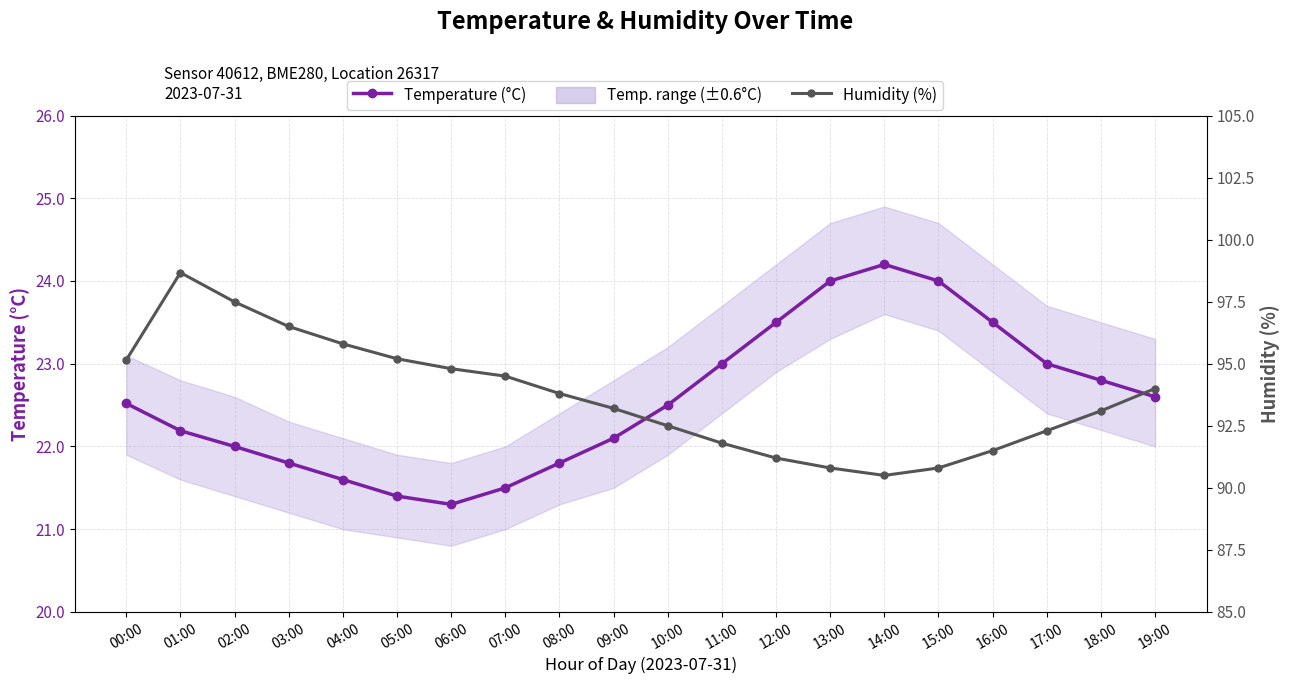

Reading left to right, transcribe all the data shown in this chart.

Temperature (°C): 00:00=22.5	01:00=22.2	02:00=22.0	03:00=21.8	04:00=21.6	05:00=21.4	06:00=21.3	07:00=21.5	08:00=21.8	09:00=22.1	10:00=22.5	11:00=23.0	12:00=23.5	13:00=24.0	14:00=24.2	15:00=24.0	16:00=23.5	17:00=23.0	18:00=22.8	19:00=22.6
Humidity (%): 00:00=95.2	01:00=98.7	02:00=97.5	03:00=96.5	04:00=95.8	05:00=95.2	06:00=94.8	07:00=94.5	08:00=93.8	09:00=93.2	10:00=92.5	11:00=91.8	12:00=91.2	13:00=90.8	14:00=90.5	15:00=90.8	16:00=91.5	17:00=92.3	18:00=93.1	19:00=94.0